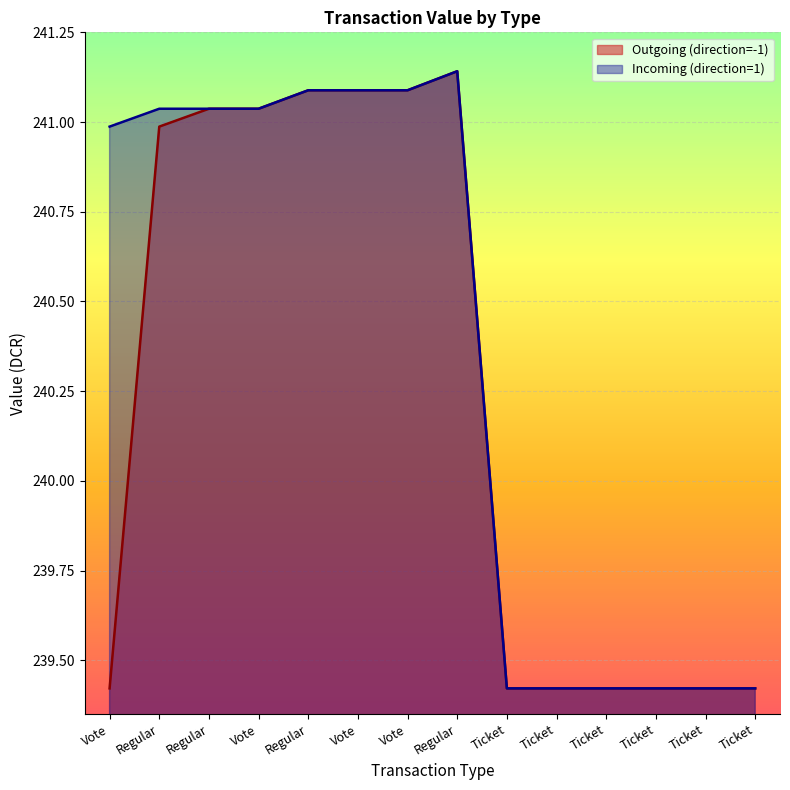

What is the sum of all Incoming (direction=1) values?

3365.0